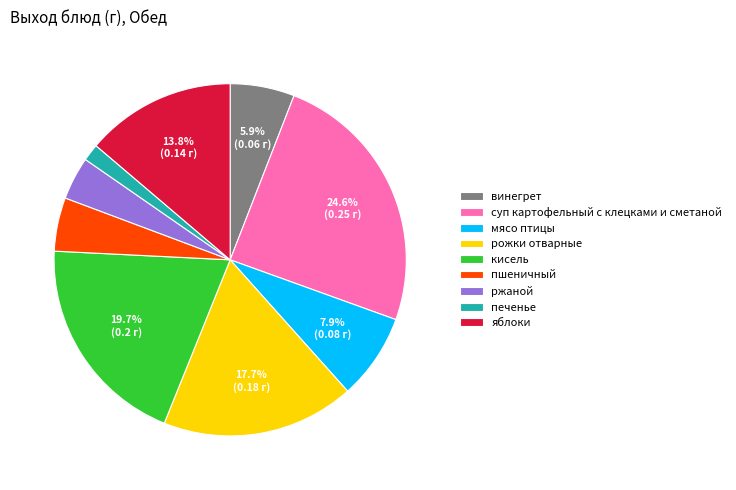

To the nearest percent, what is the difference between the винегрет and мясо птицы slice percentages?

2%